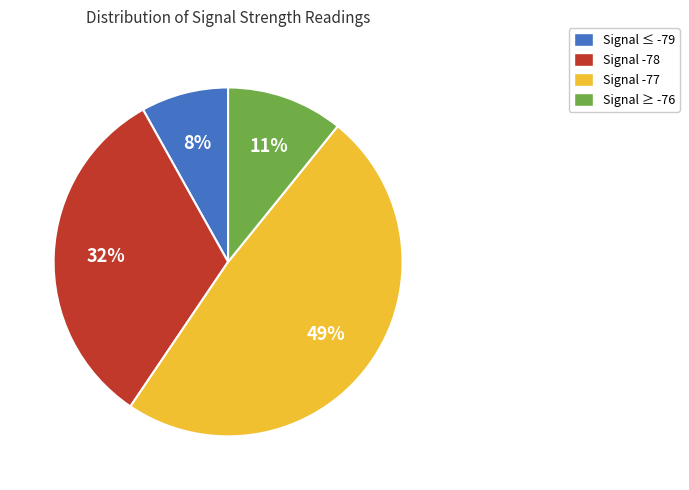

Is there a majority slice in this chart?

No